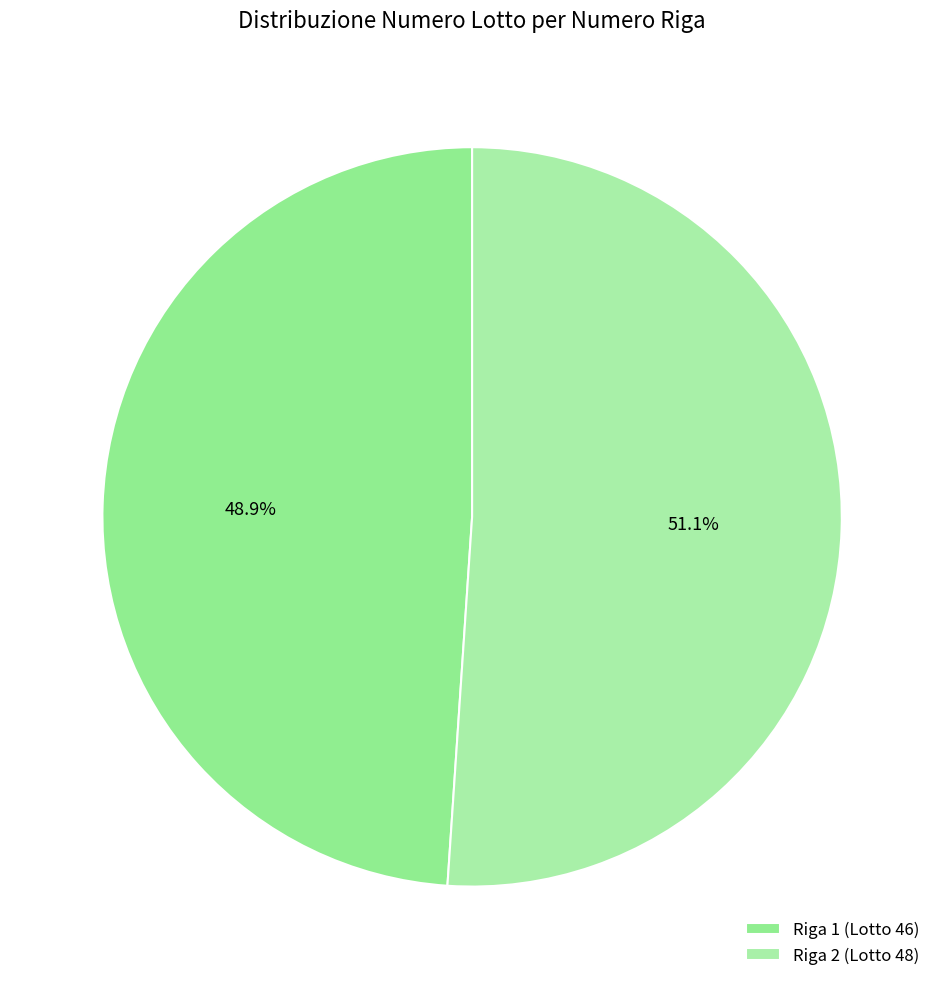

What is the total percentage of Riga 1 and Riga 2?

100.0%